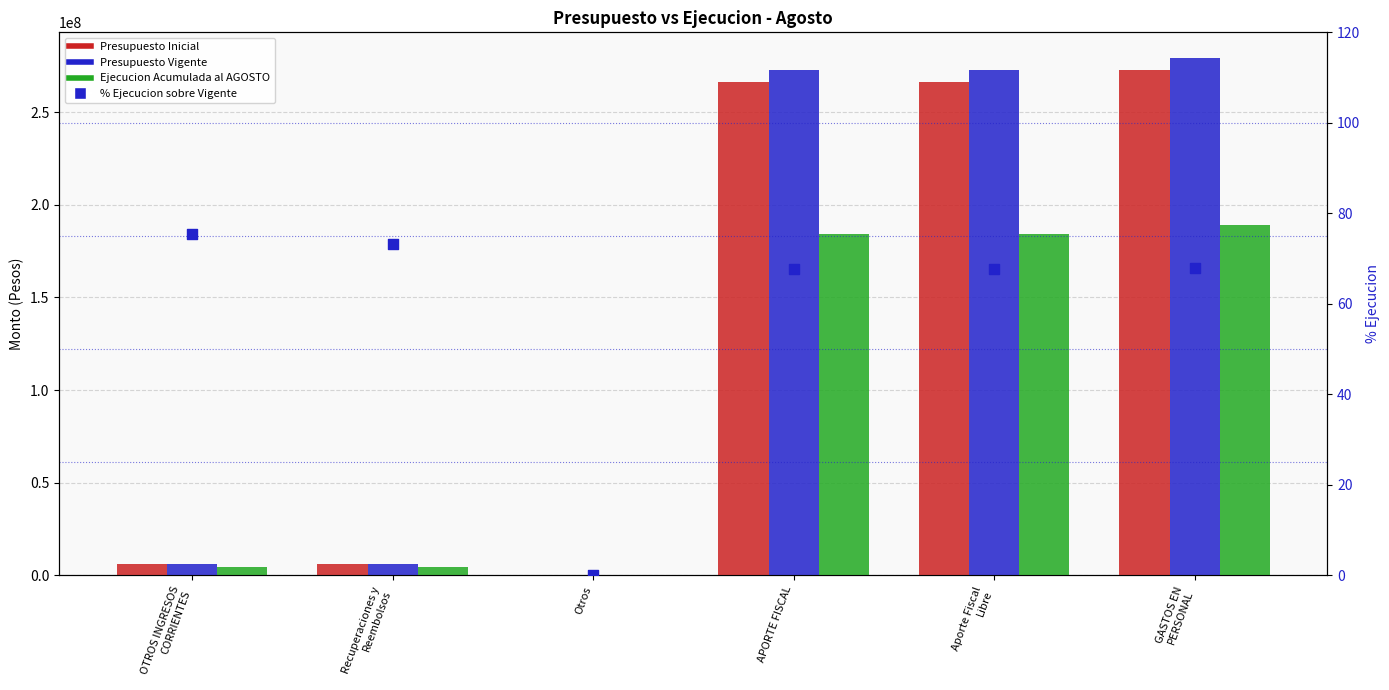

What is the total value across all series at Otros?

126929.0